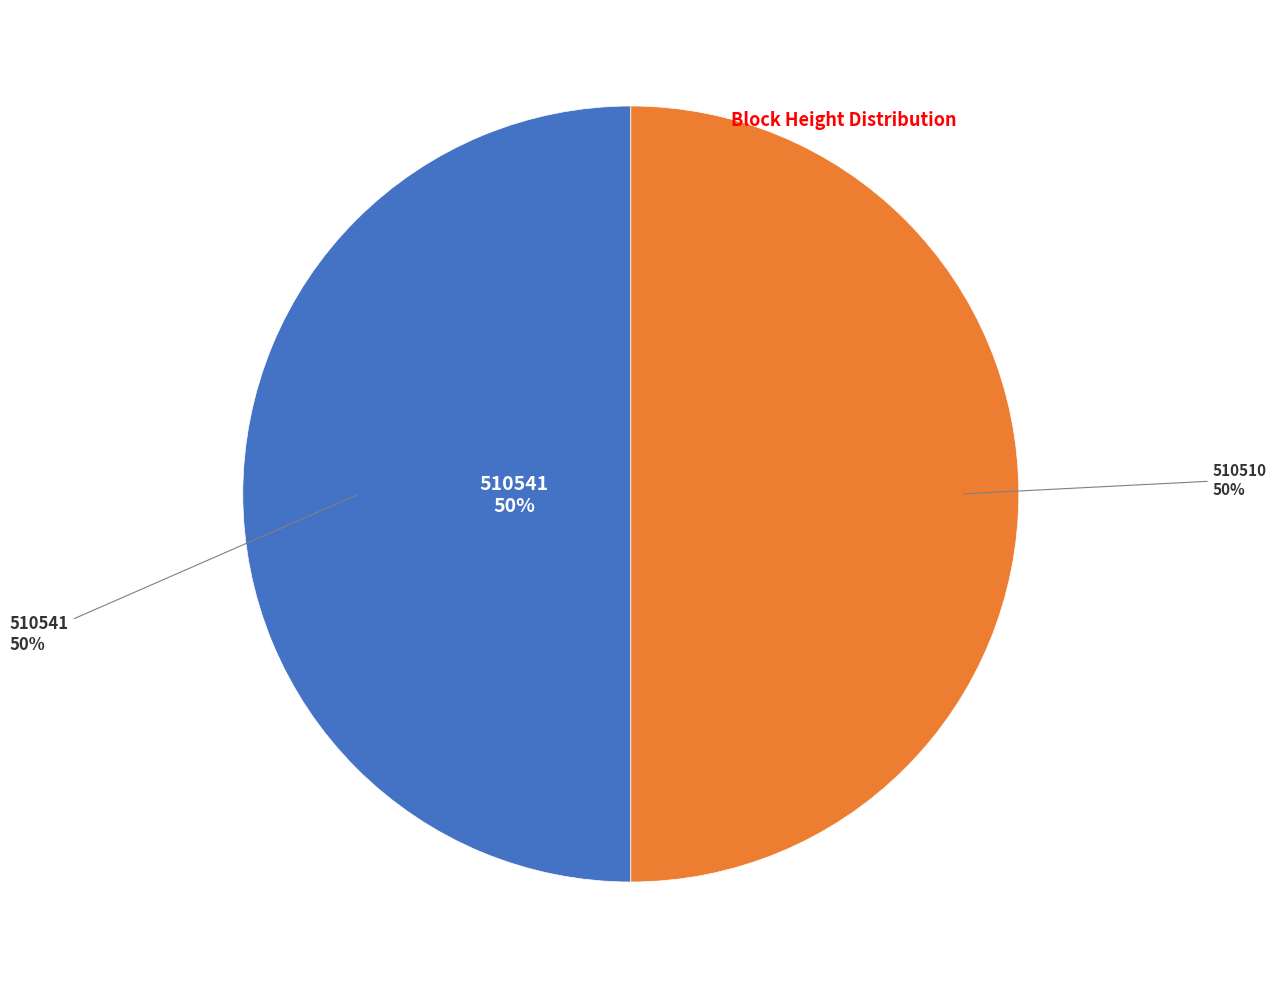

Is 510510 the majority of the pie?

No